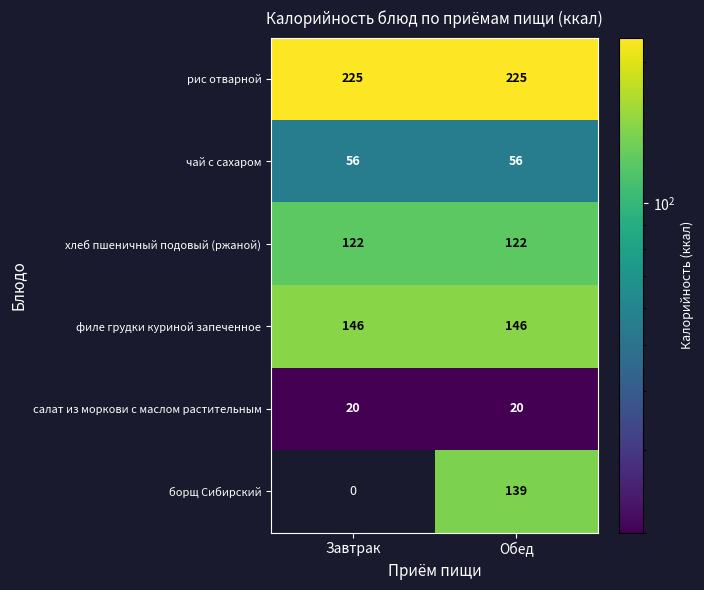

Which series has the largest range (max minus min)?

борщ Сибирский